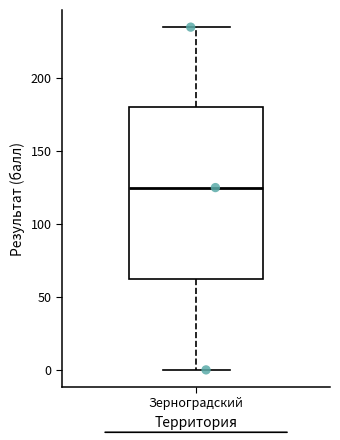

Read this box plot against the y-axis: the position of the median line, the range covered by the box, and the ends of both whiskers. The values are not printed on the chart, so give them approximately, as read against the axis.

median 125, box 65 to 180, whiskers 0 to 235